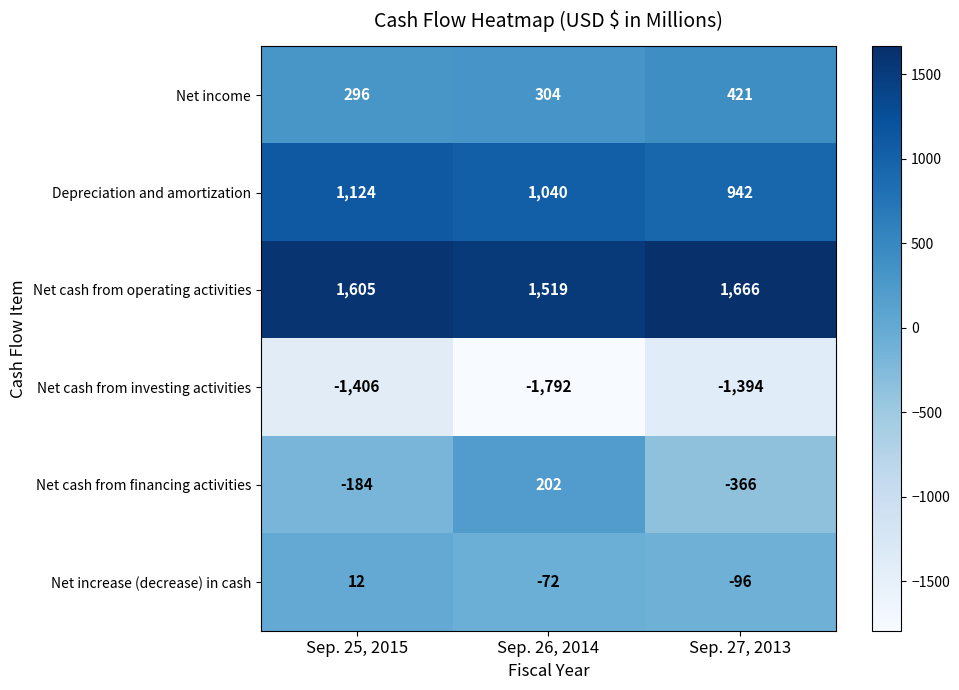

At how many categories does at least one series exceed 518?

3